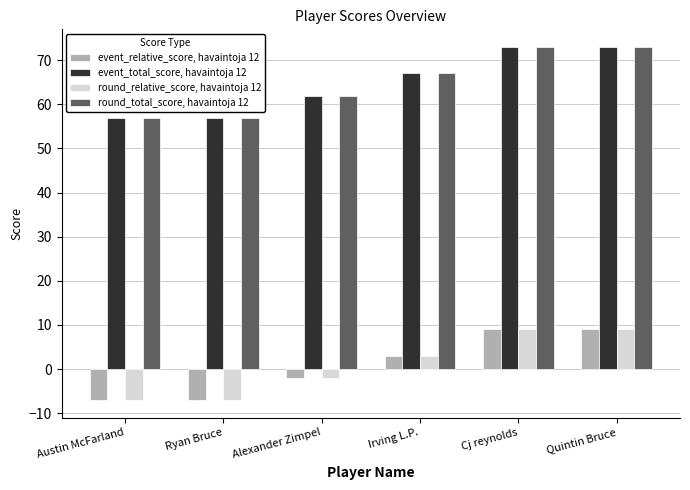

What is the spread (max minus min) of values at Austin McFarland?

64